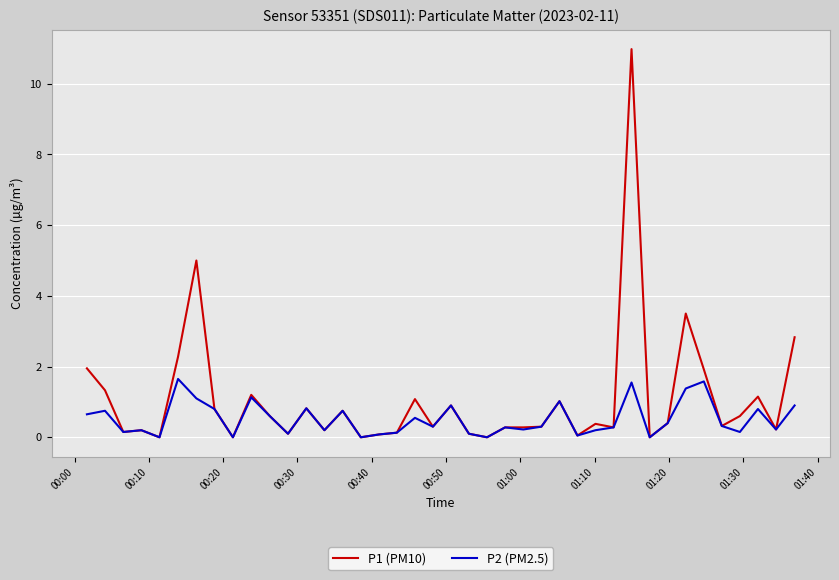

List the series in order of their peak value, highest first.

P1 (PM10), P2 (PM2.5)